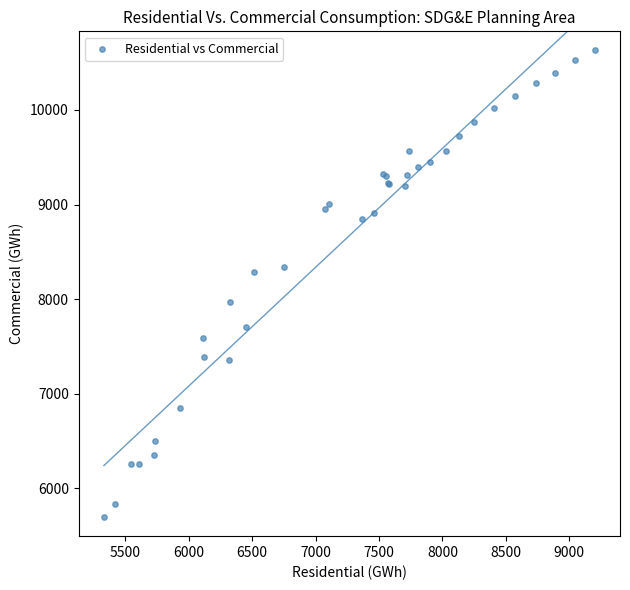

What Y value in the scatter plot is closest to 8162?

8288.7